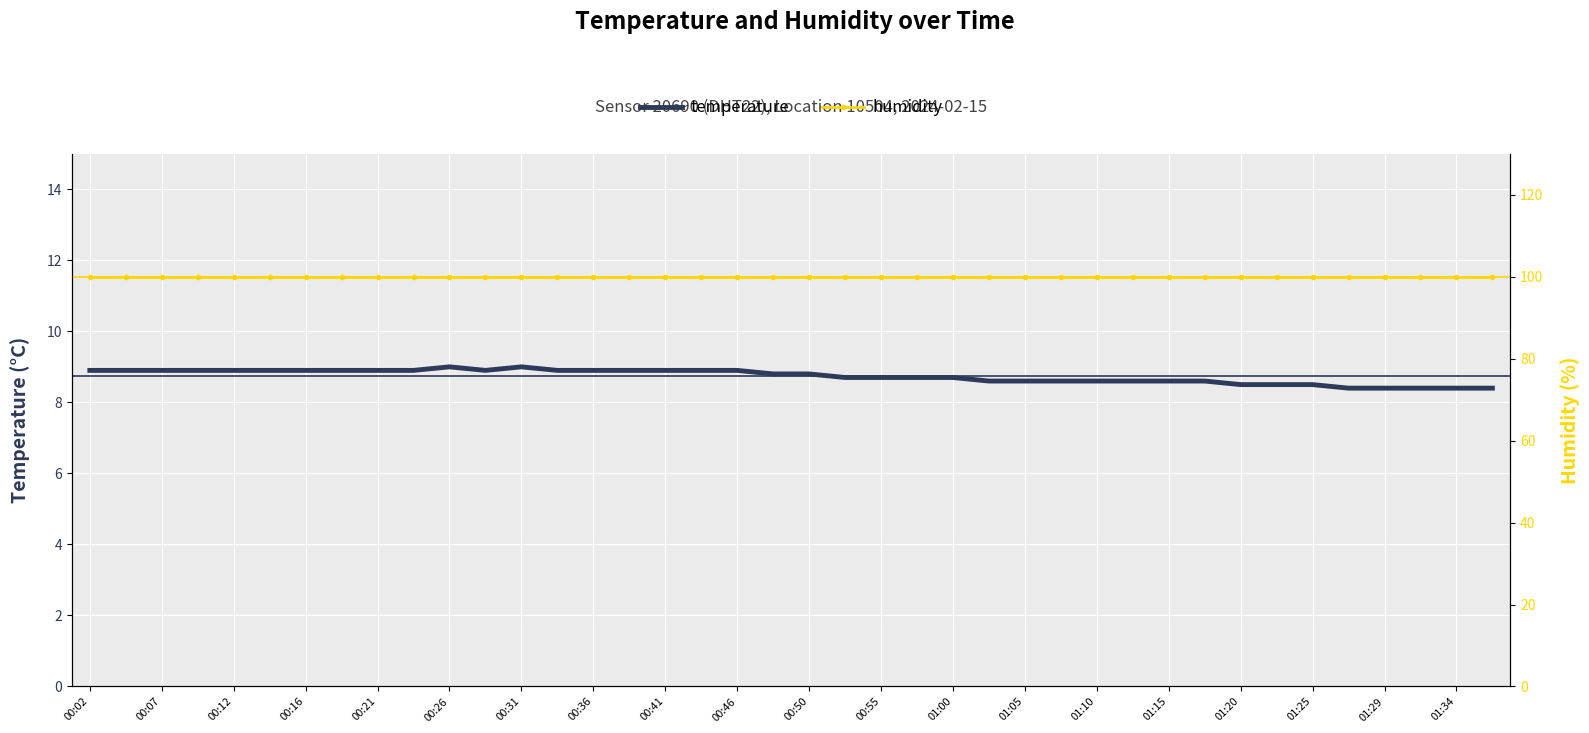

What is the maximum value shown in the chart?

99.9